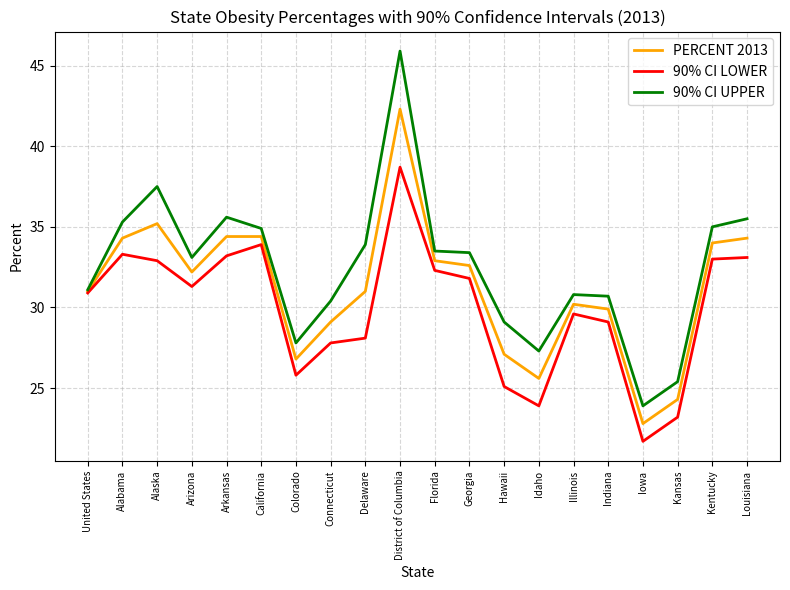

What is the difference between the maximum and second lowest values in the 90% CI LOWER series?

15.5